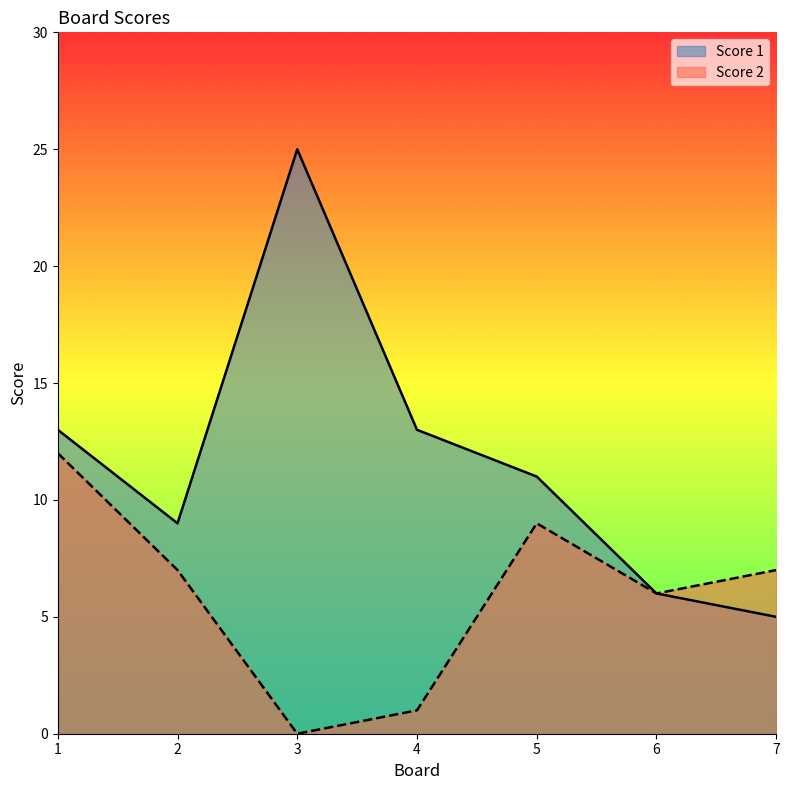

Is it true that Score 2 equals 0 at 3?

True